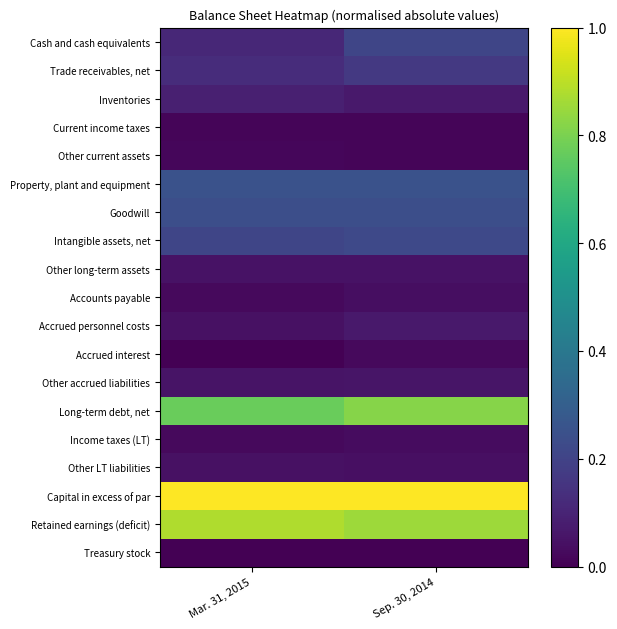

Which series changed the most between Mar. 31, 2015 and Sep. 30, 2014?

Cash and cash equivalents